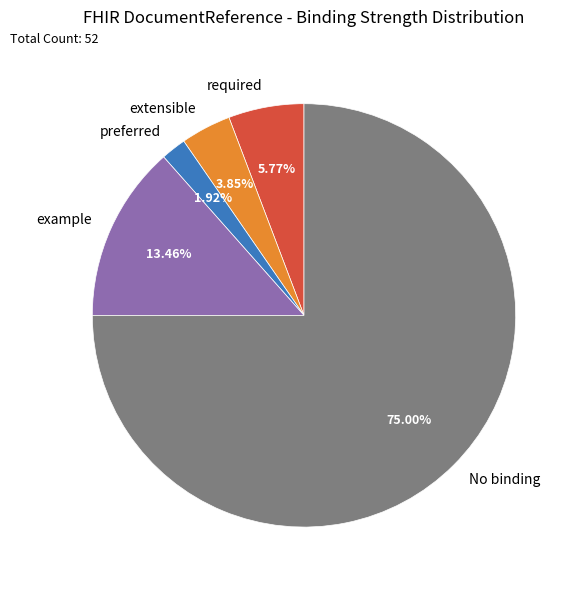

Which category has the smallest portion of the pie?

preferred